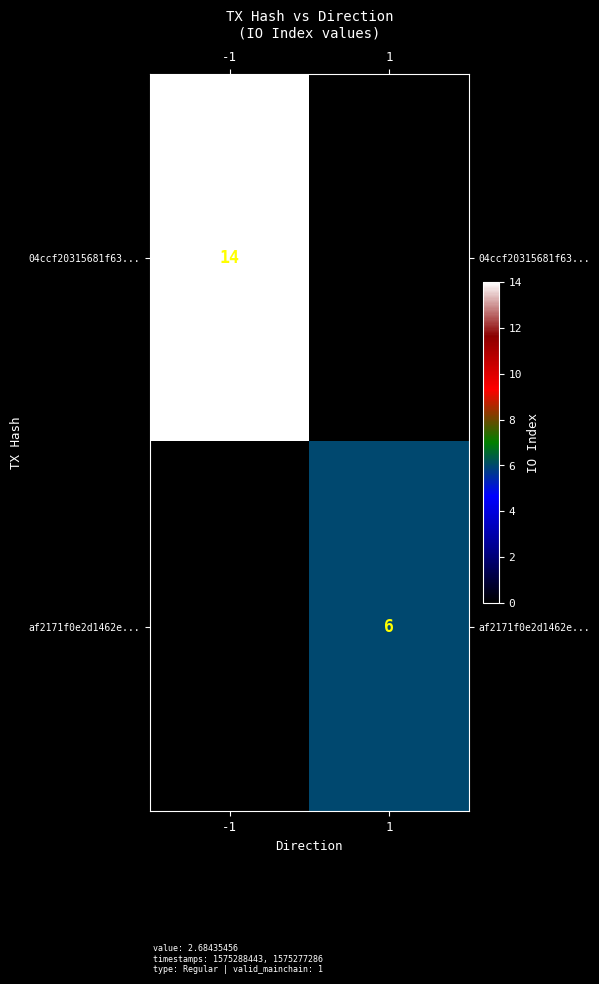

True or false: 04ccf20315681f63... has a value of 14 at -1.

True